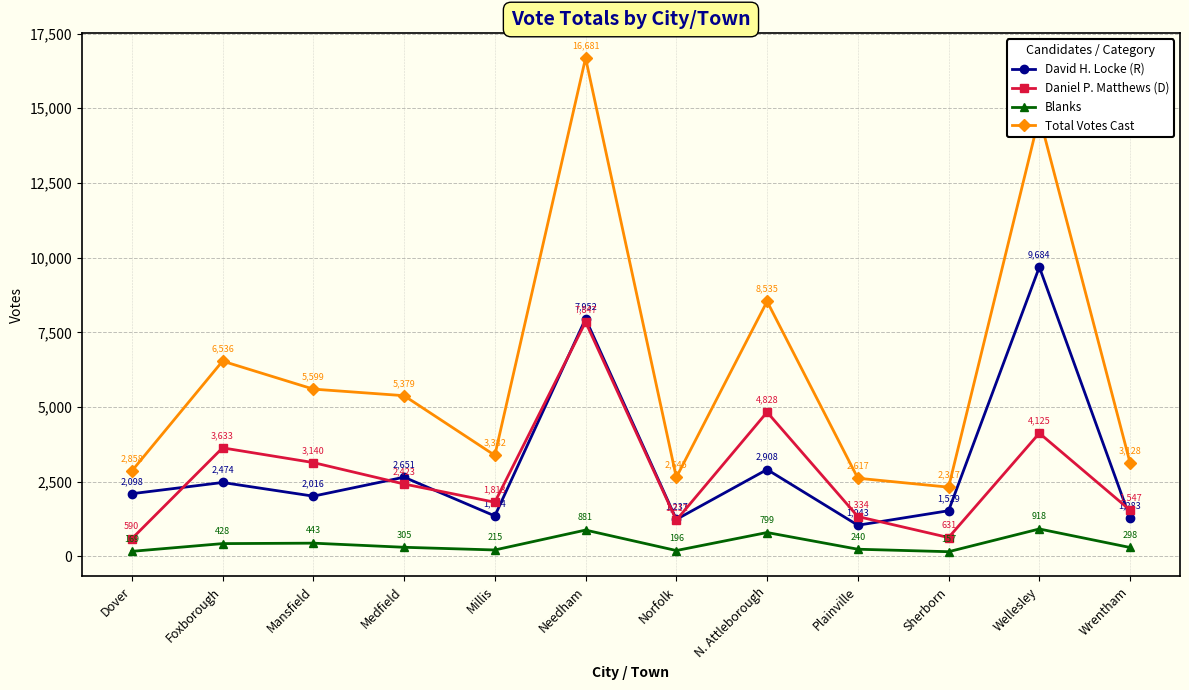

Is it true that Blanks equals 305 at Medfield?

True